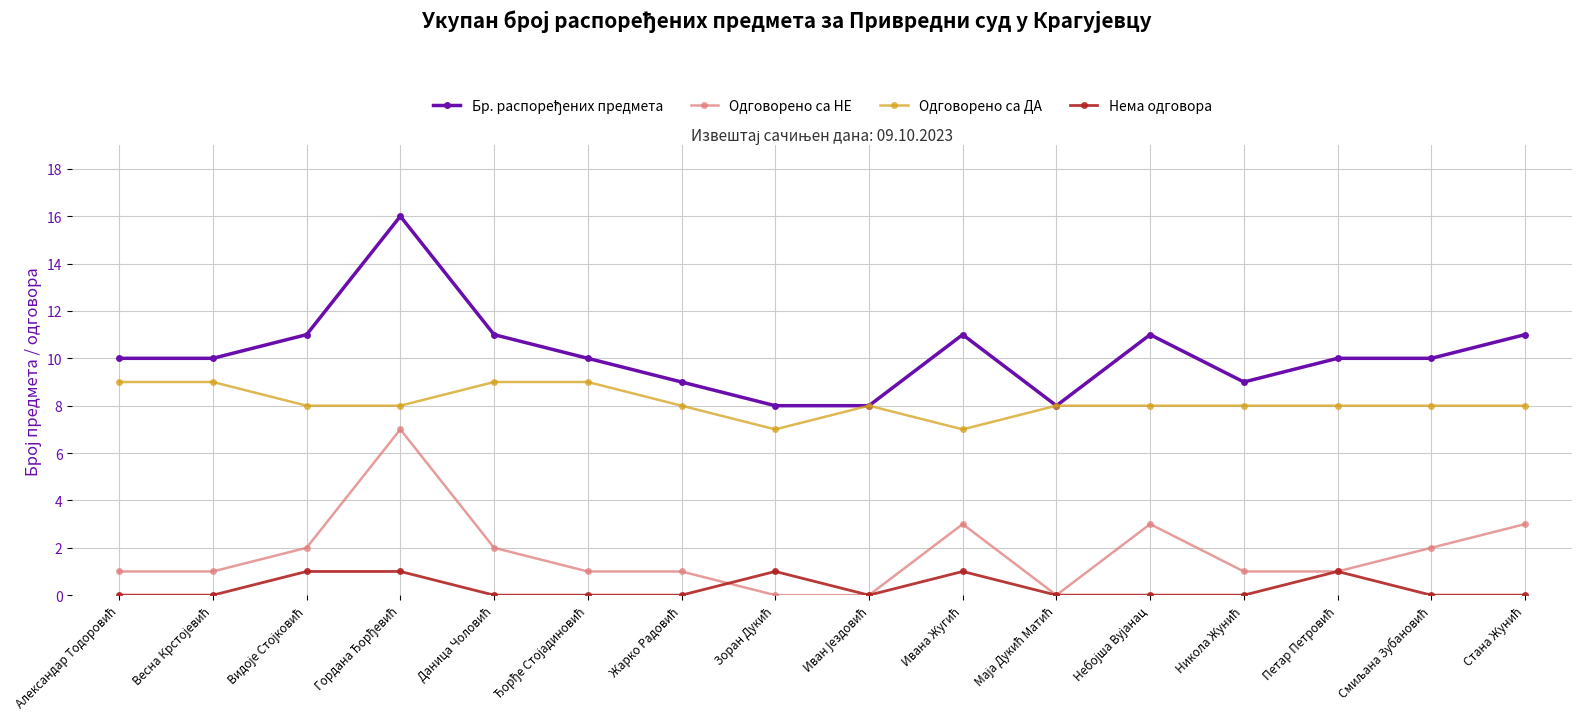

True or false: Одговорено са ДА has more than 0 interior local peaks.

True